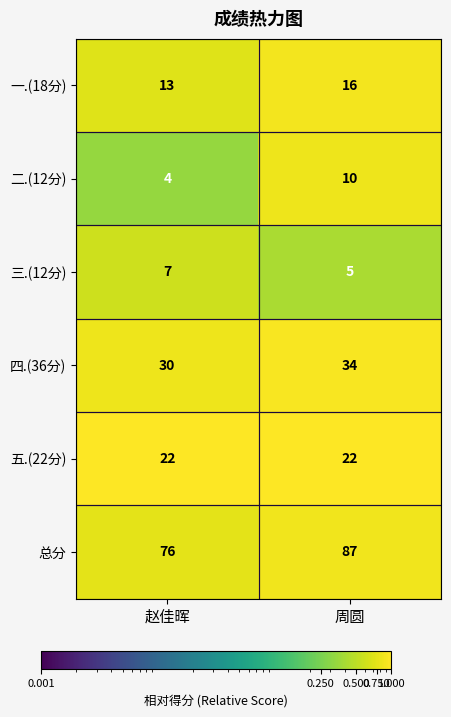

Rank the series at 赵佳晖 from lowest to highest value.

二.(12分), 三.(12分), 一.(18分), 五.(22分), 四.(36分), 总分